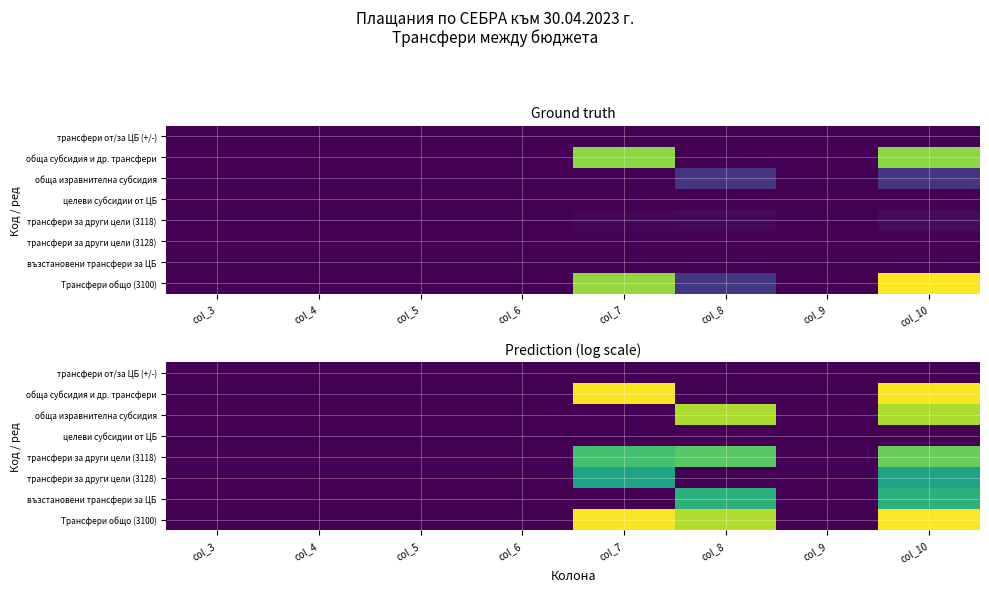

Which category has the highest value across all series?

col_10